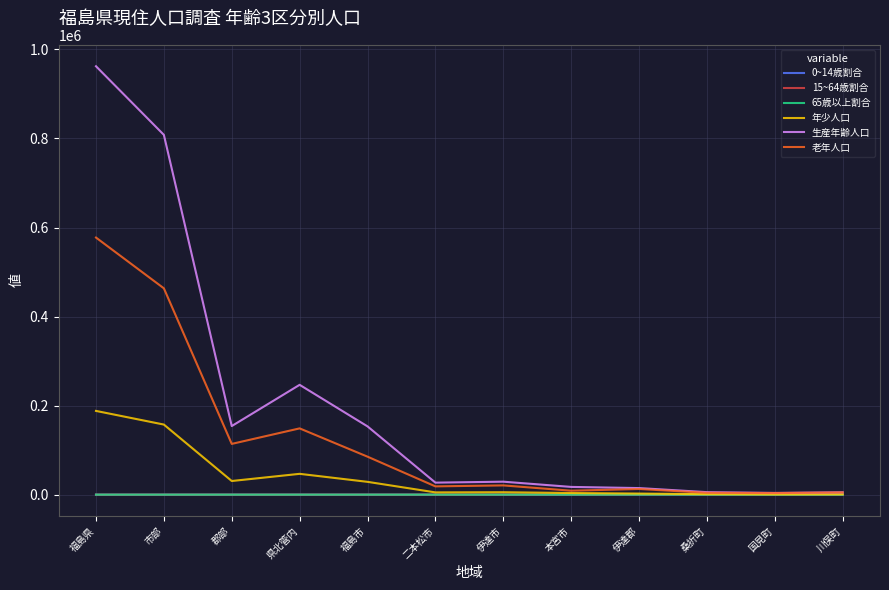

How many lines are shown in the chart?

6